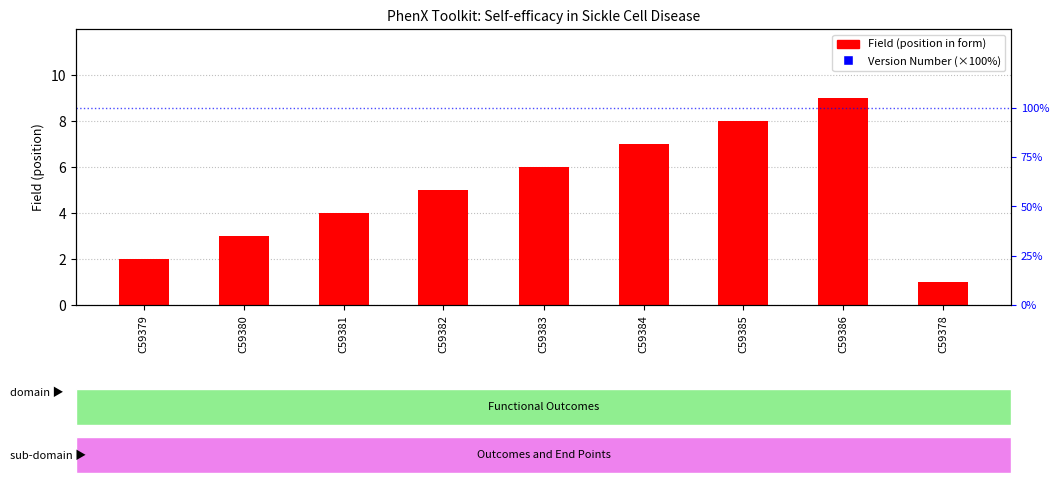

At how many categories does at least one series exceed 72?

9